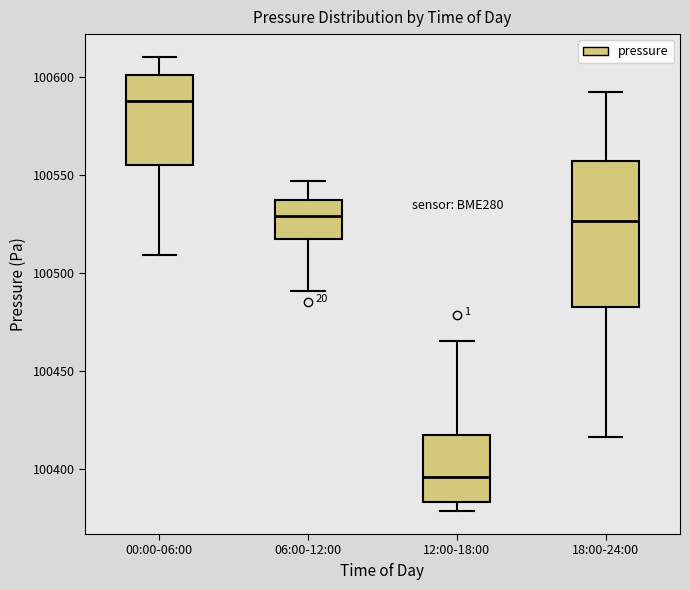

Which box's median line is the highest?

00:00-06:00